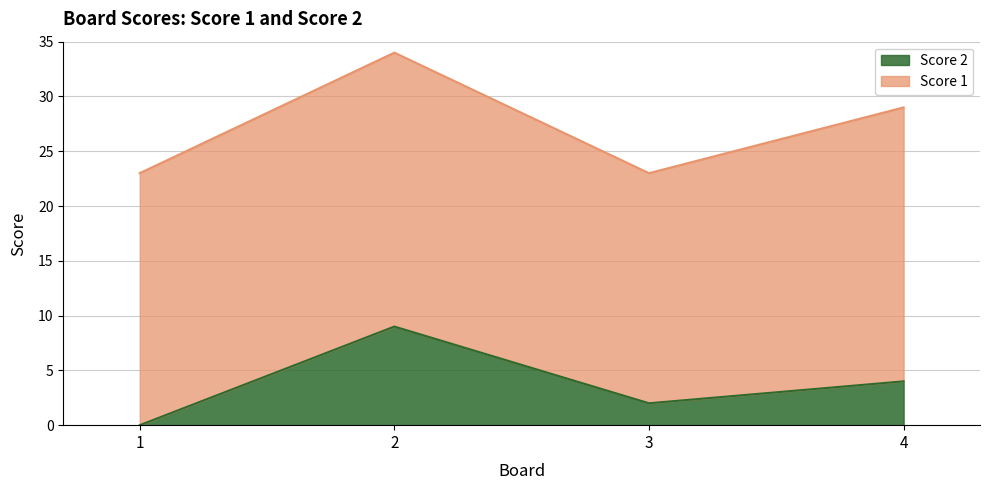

True or false: the data has more than 1 interior local peaks.

False